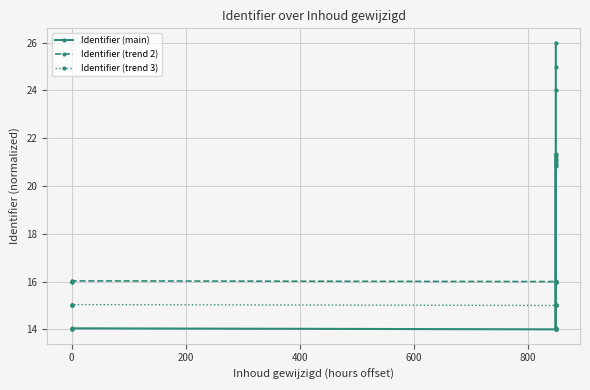

What is the value of the Identifier (trend 2) point at the 12th from the left?

24.0